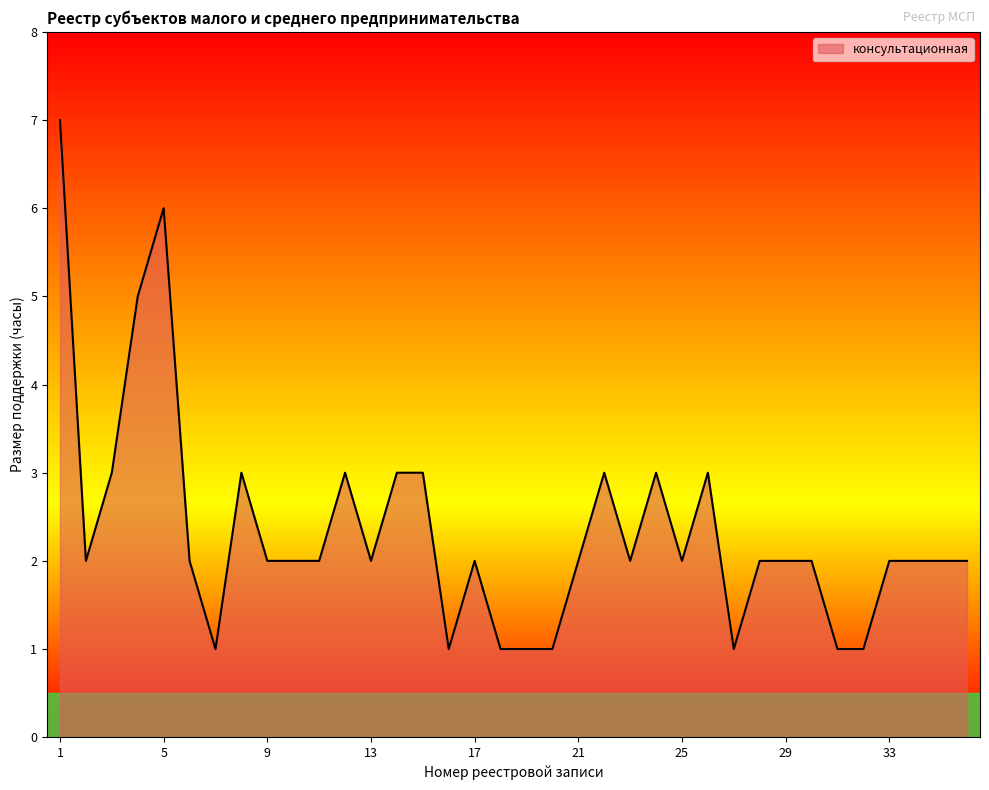

What is the greatest value displayed?

7